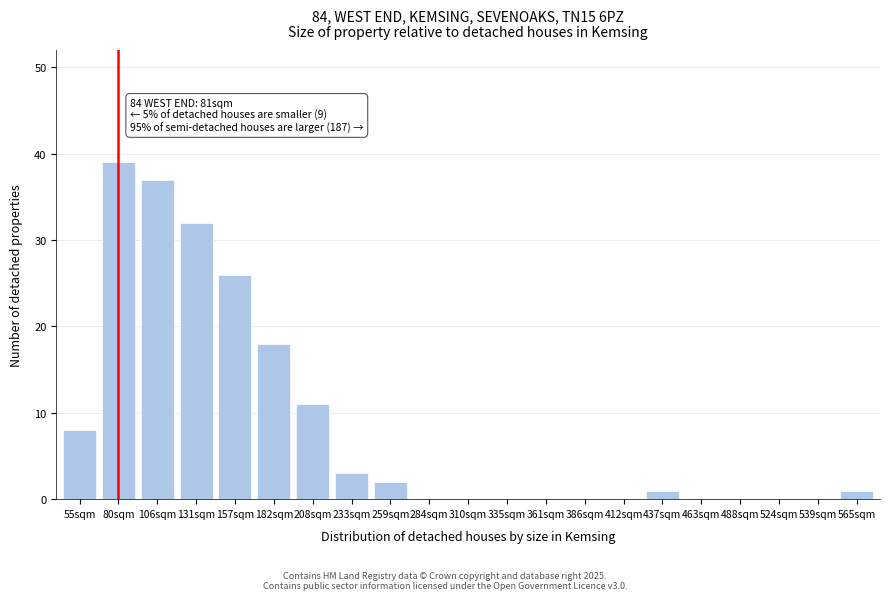

Reading right to left, transcribe all the data shown in this chart.

565sqm=1	539sqm=0	524sqm=0	488sqm=0	463sqm=0	437sqm=1	412sqm=0	386sqm=0	361sqm=0	335sqm=0	310sqm=0	284sqm=0	259sqm=2	233sqm=3	208sqm=11	182sqm=18	157sqm=26	131sqm=32	106sqm=37	80sqm=39	55sqm=8